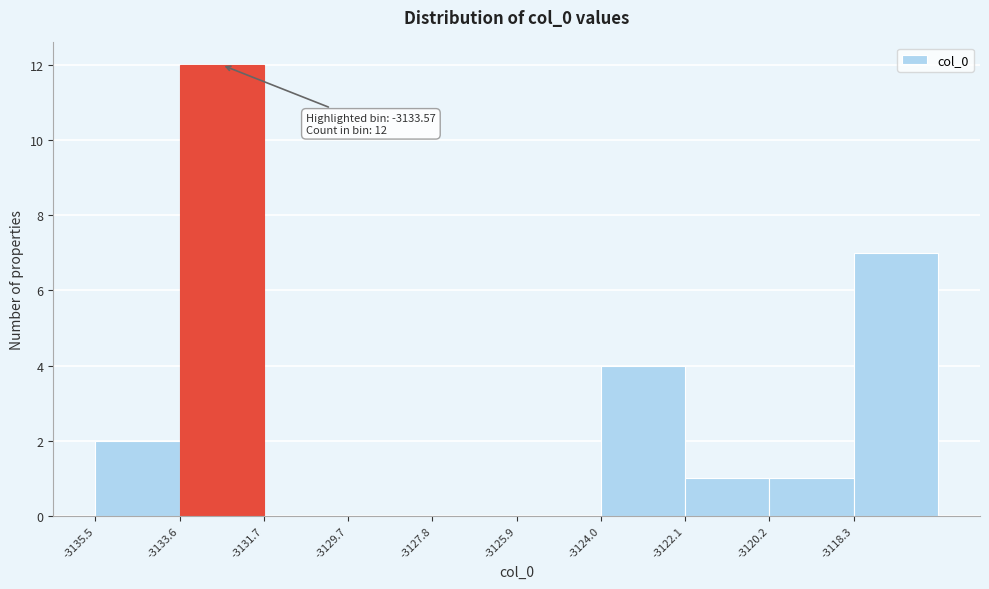

Which range on the x-axis has the tallest bar?

-3133.6 to -3131.6